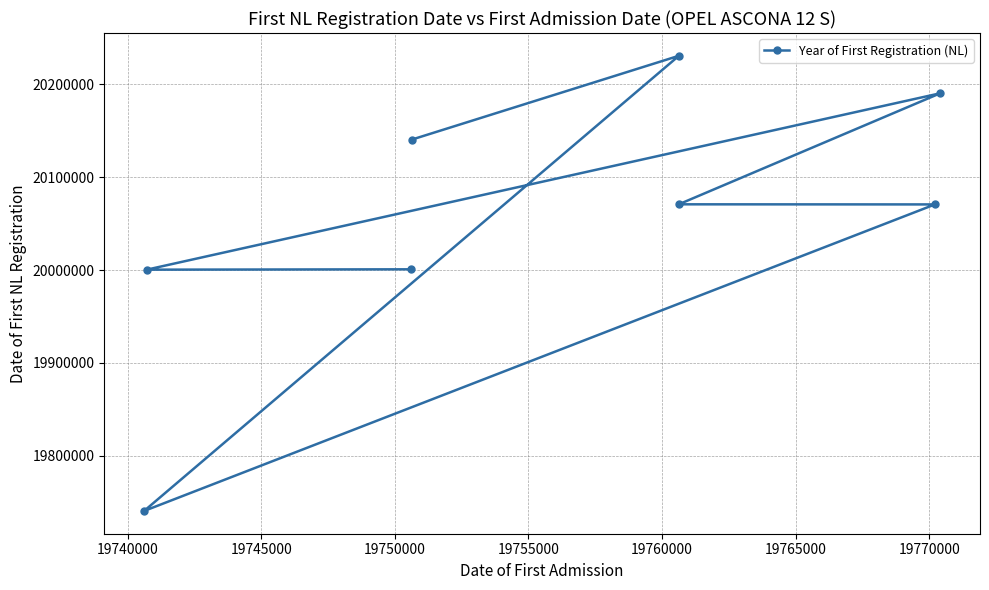

What is the difference between the second highest and minimum values?

449911